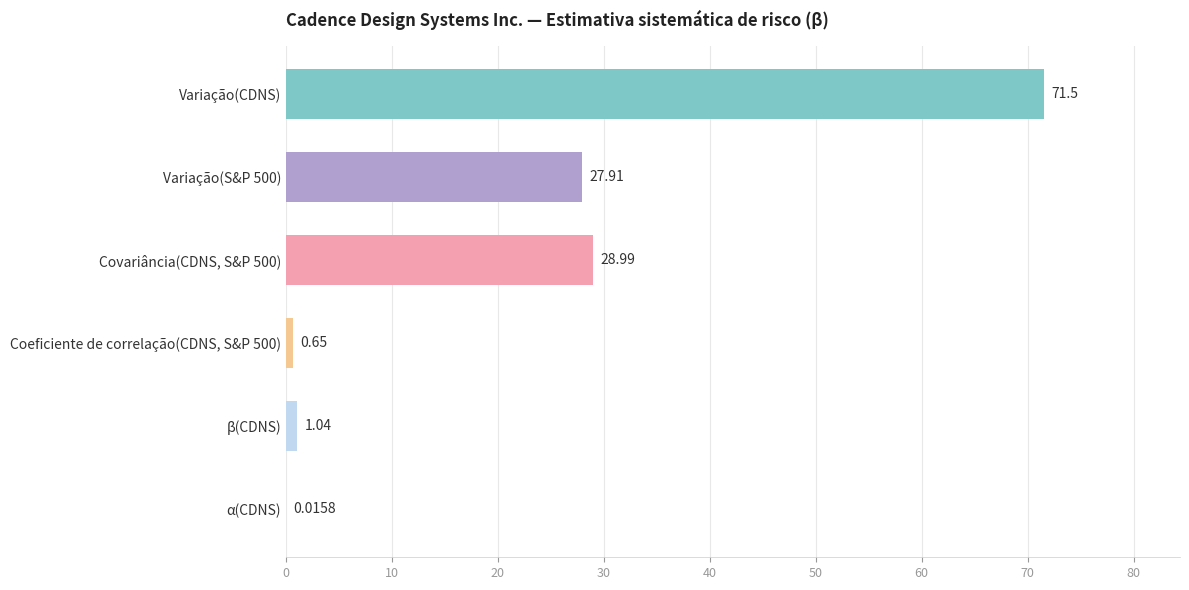

What is the sum of the values at Variação(CDNS) and β(CDNS)?

72.5